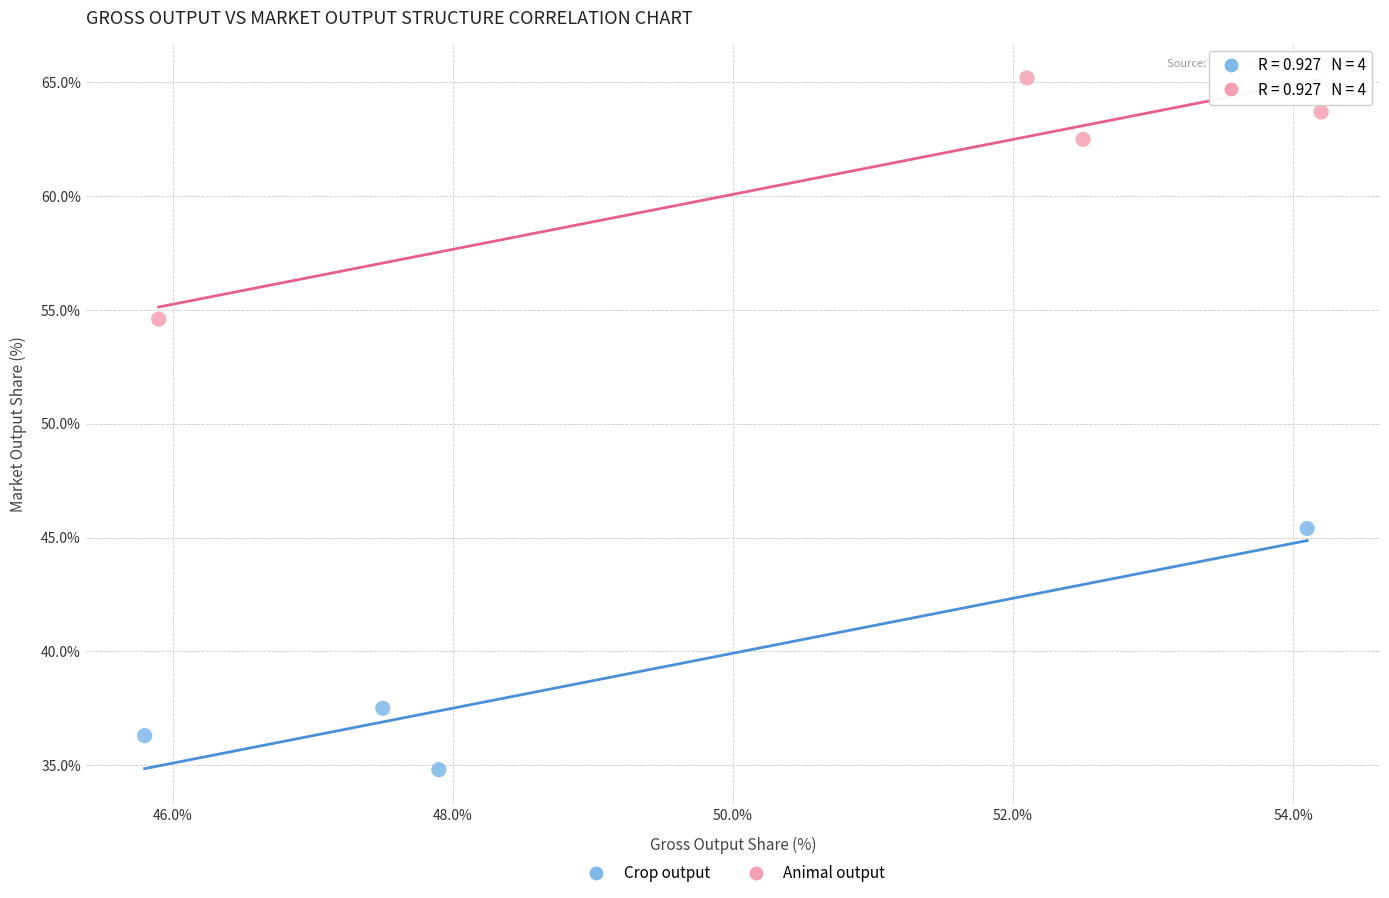

Which series reaches the maximum Y coordinate?

Animal output